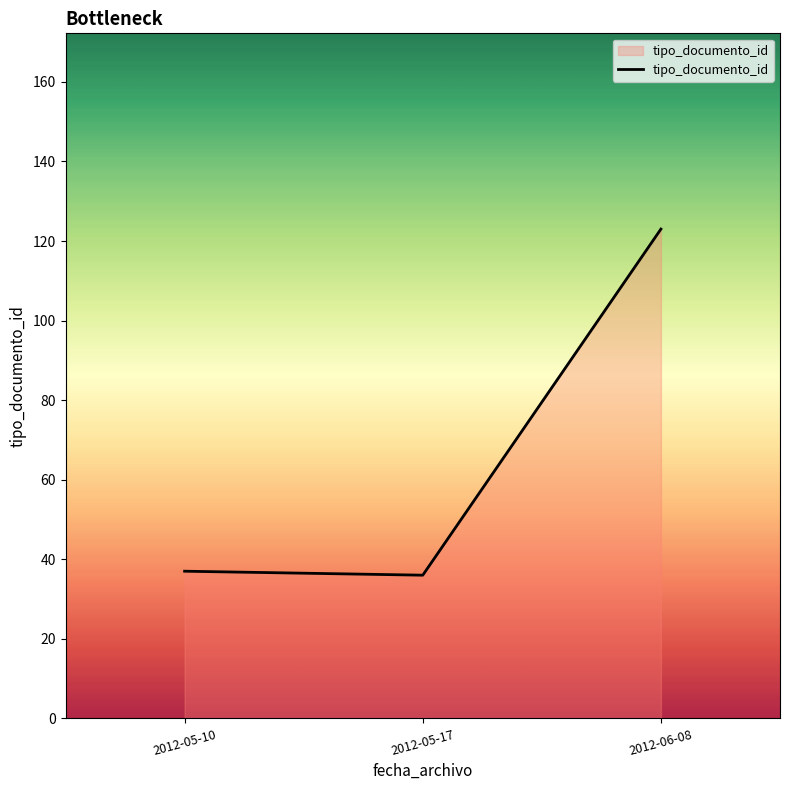

The value at 2012-05-17 is 18. True or false?

False